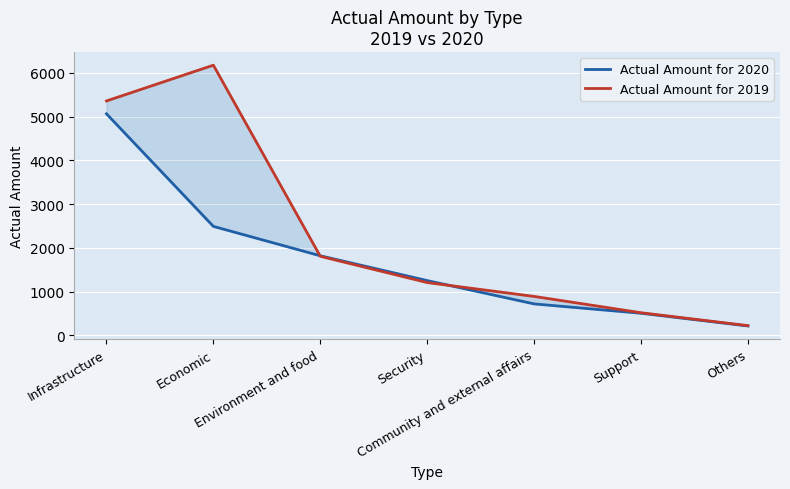

In Actual Amount for 2019, how many points are higher than both neighbors (excluding endpoints)?

1